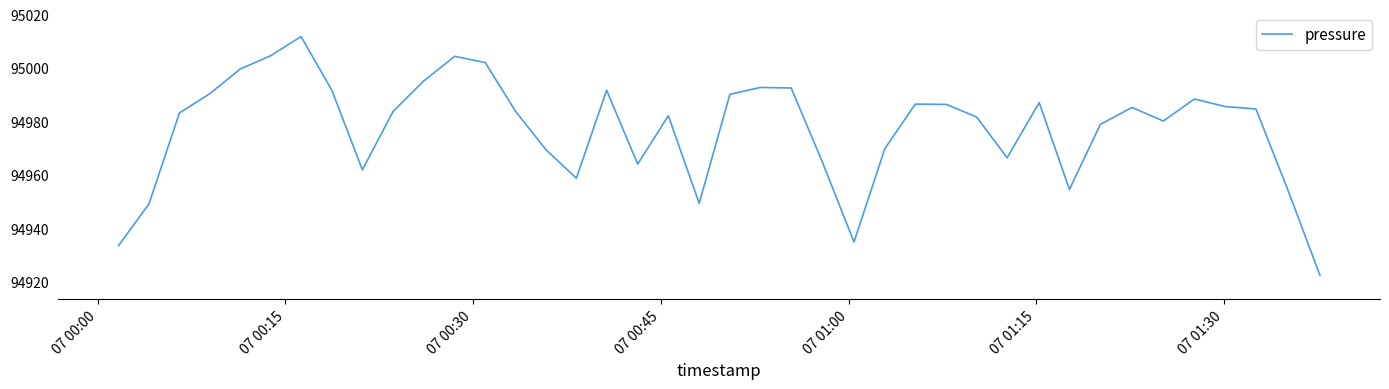

What is the smallest value displayed?

94922.4